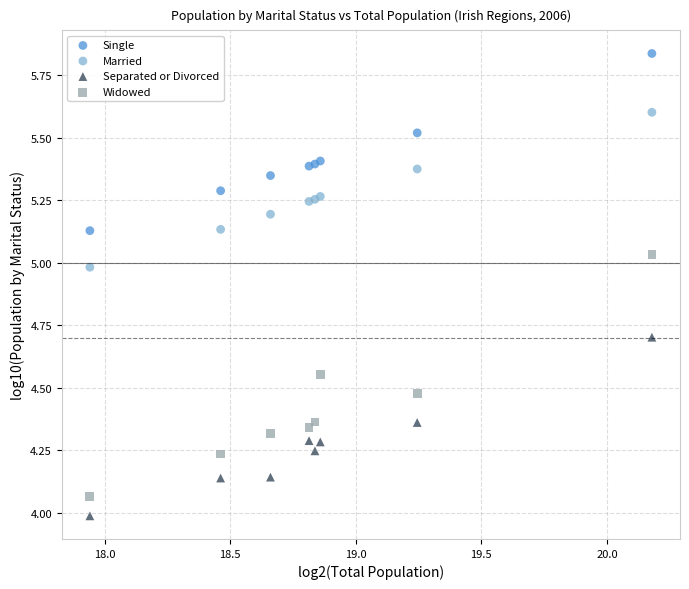

Which series has the largest Y range (max minus min)?

Widowed